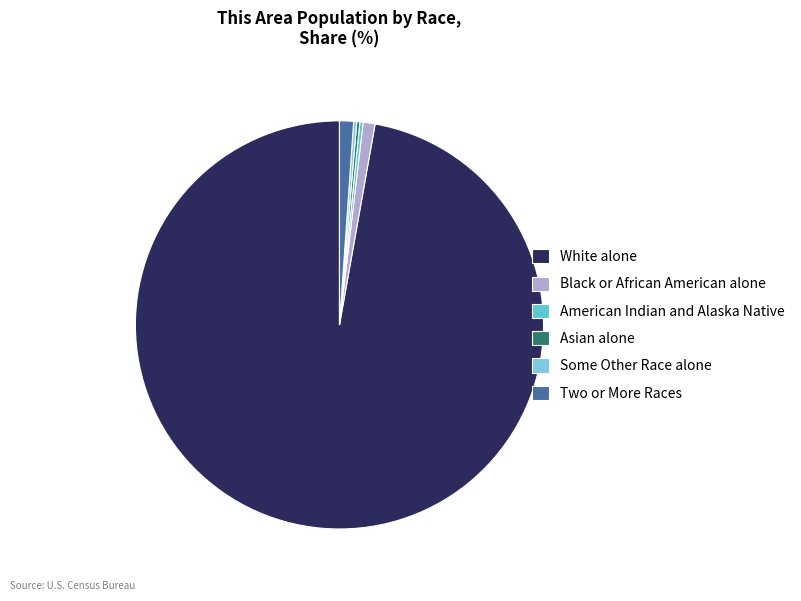

Do White alone and Asian alone together represent more than half of the pie?

Yes